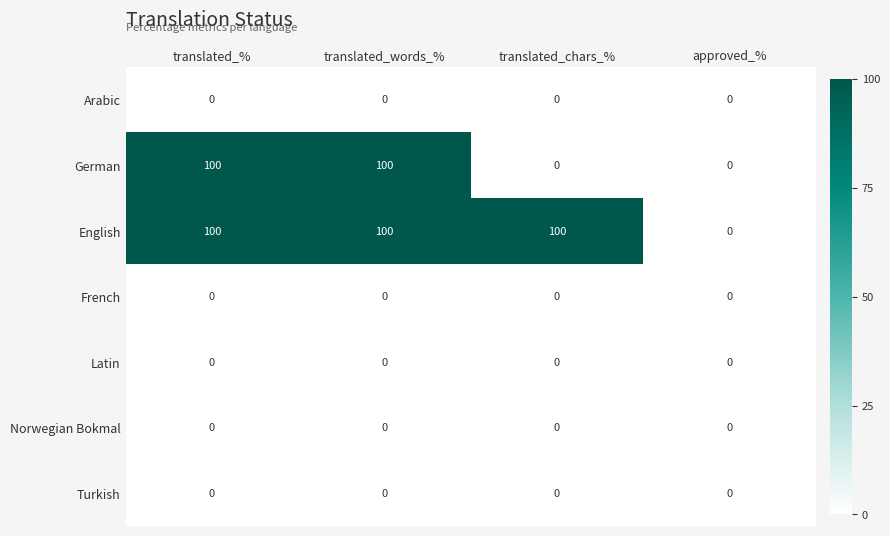

What is the maximum value shown in the chart?

100